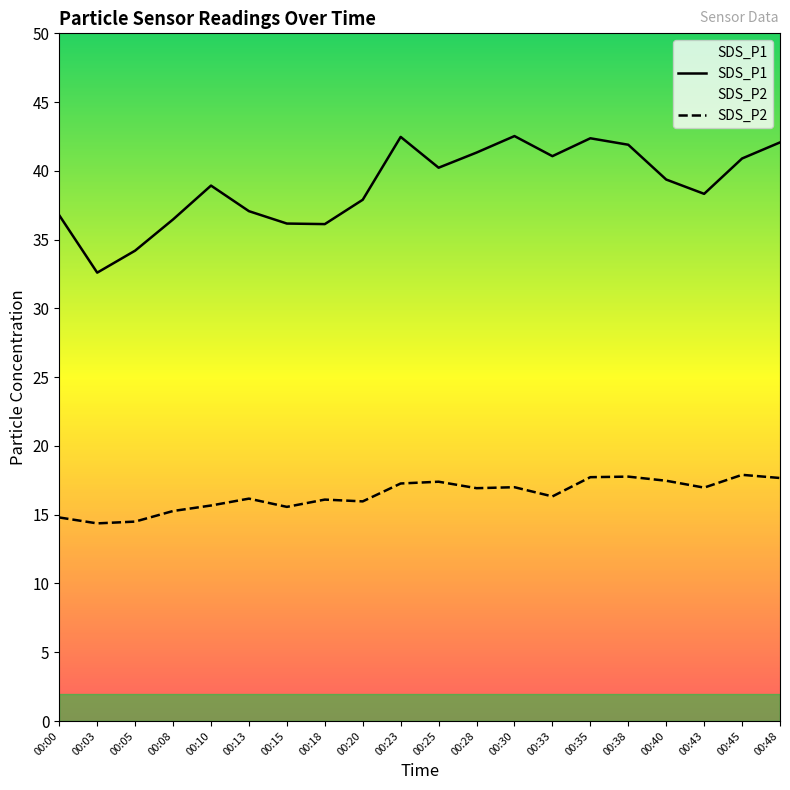

Is the value of SDS_P1 at 00:33 greater than the value of SDS_P2 at 00:20?

Yes